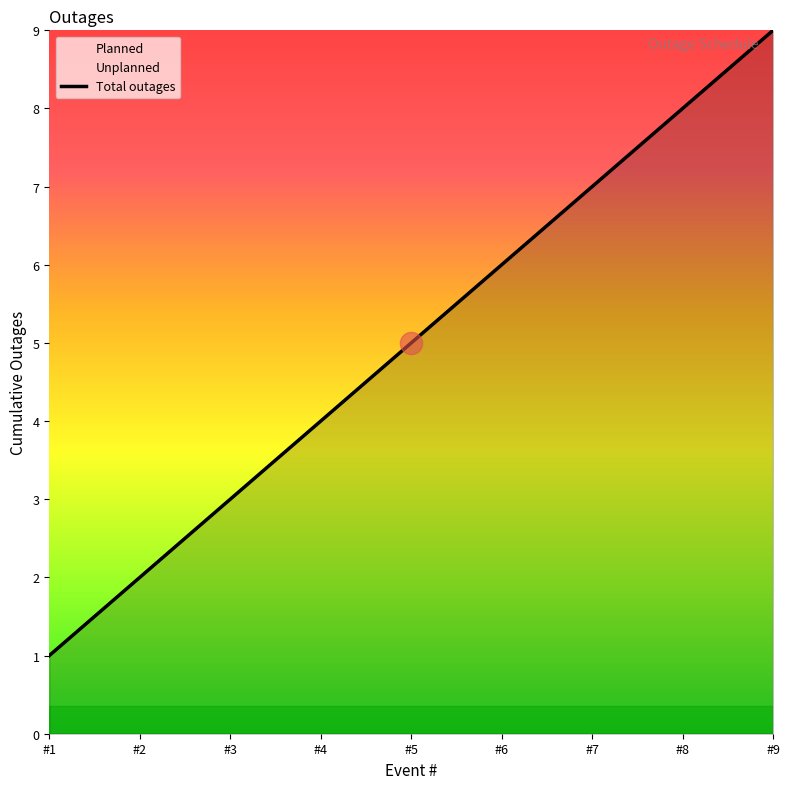

Which label corresponds to the largest value in the chart?

#9